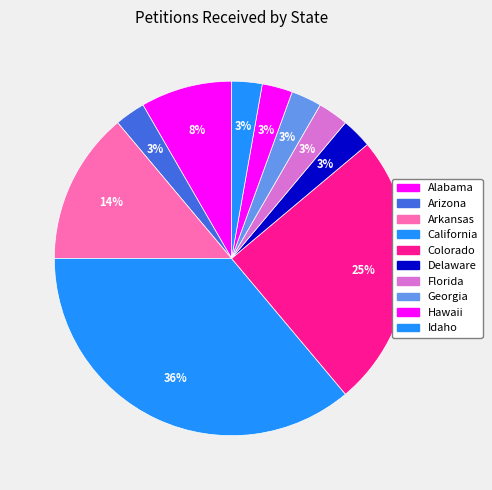

How many segments does this pie chart have?

10